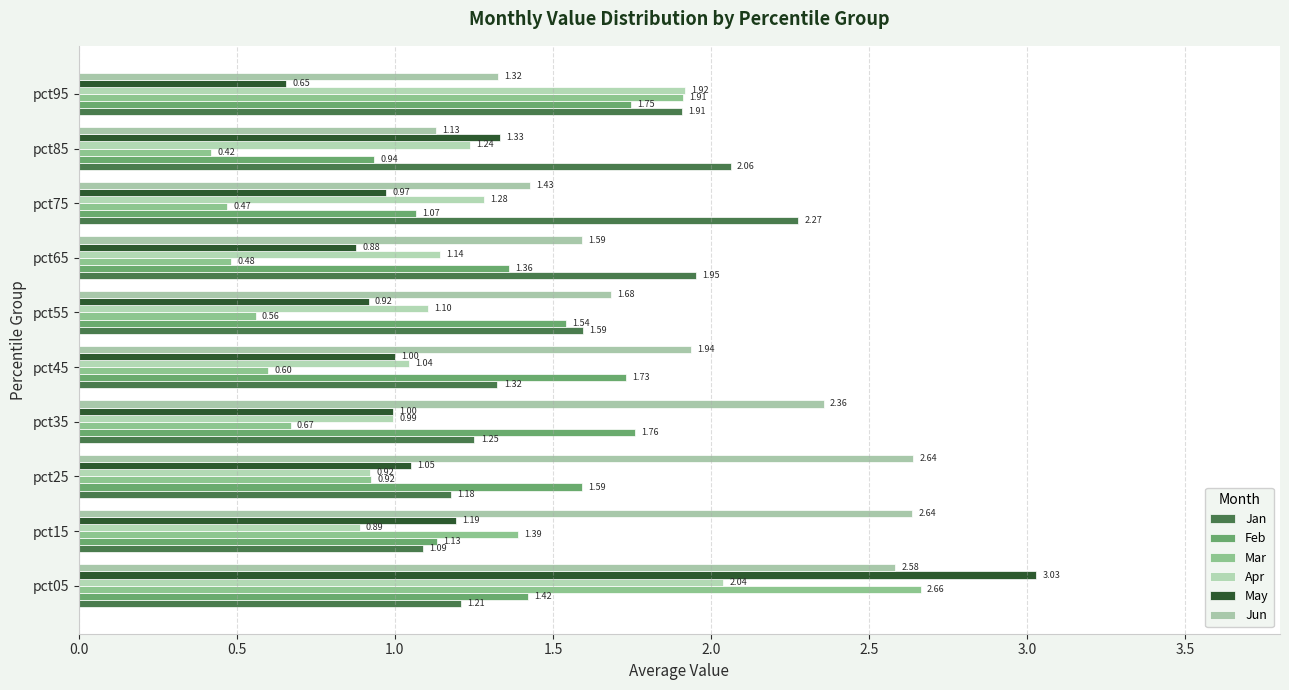

At how many categories does at least one series exceed 1?

10